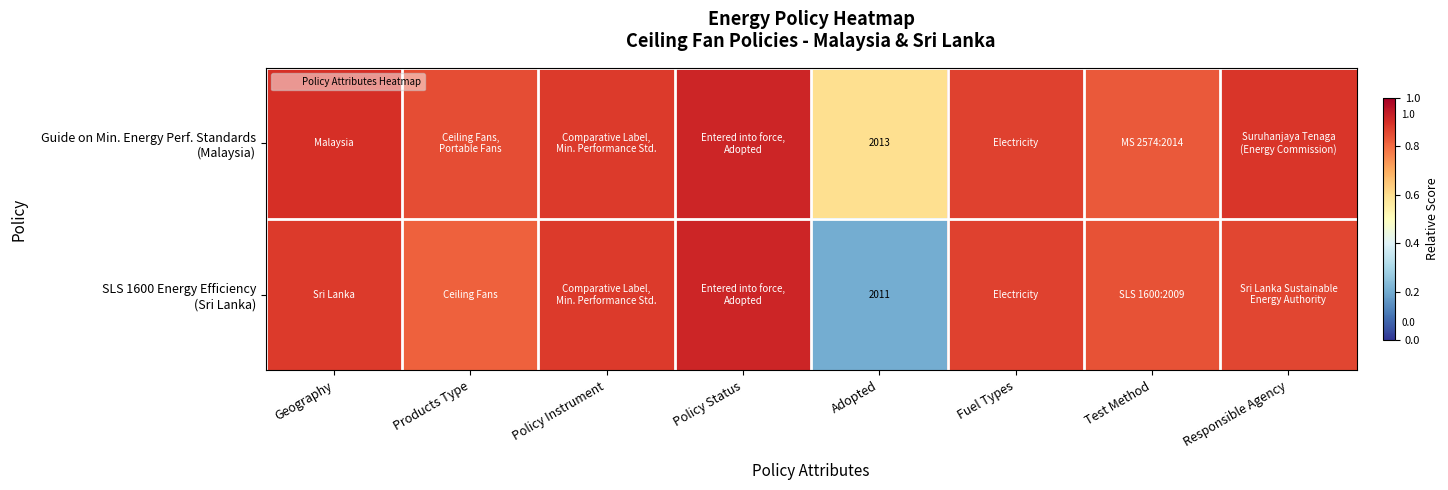

Is it true that SLS 1600 Energy Efficiency (Sri Lanka) equals 0.9 at Responsible Agency?

True